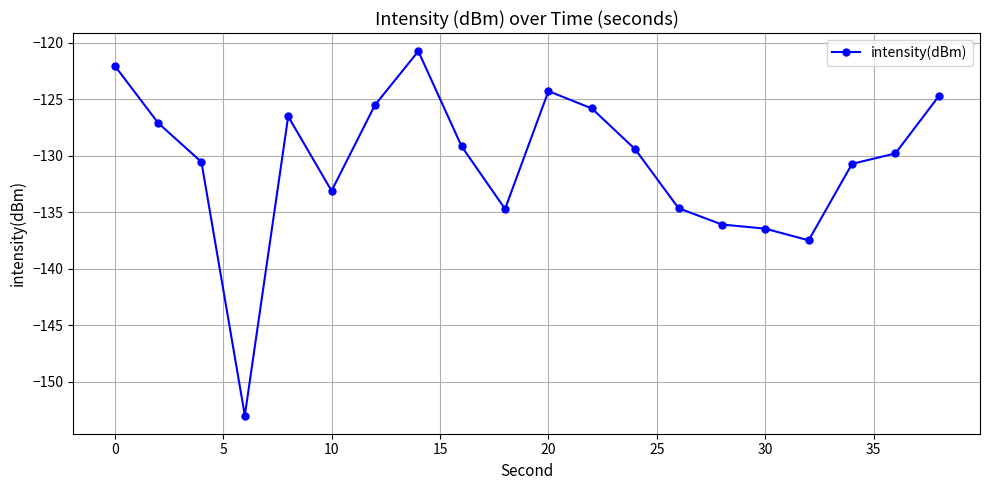

How many points are higher than both their immediate neighbors (excluding endpoints)?

3